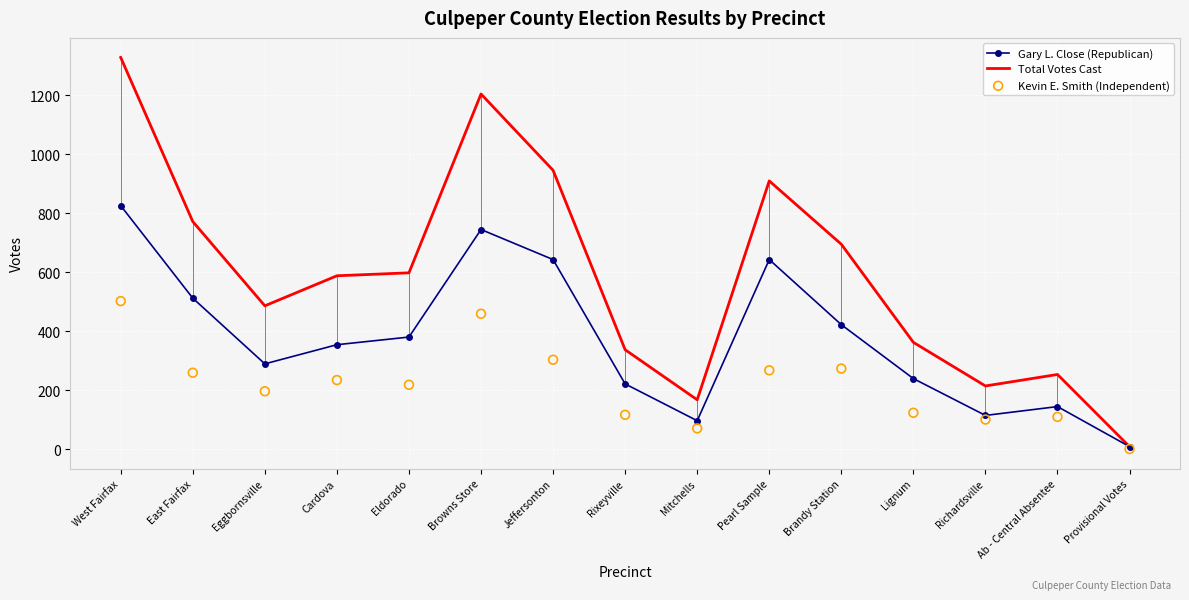

What are all the series names shown in the legend?

Gary L. Close (Republican), Total Votes Cast, Kevin E. Smith (Independent)